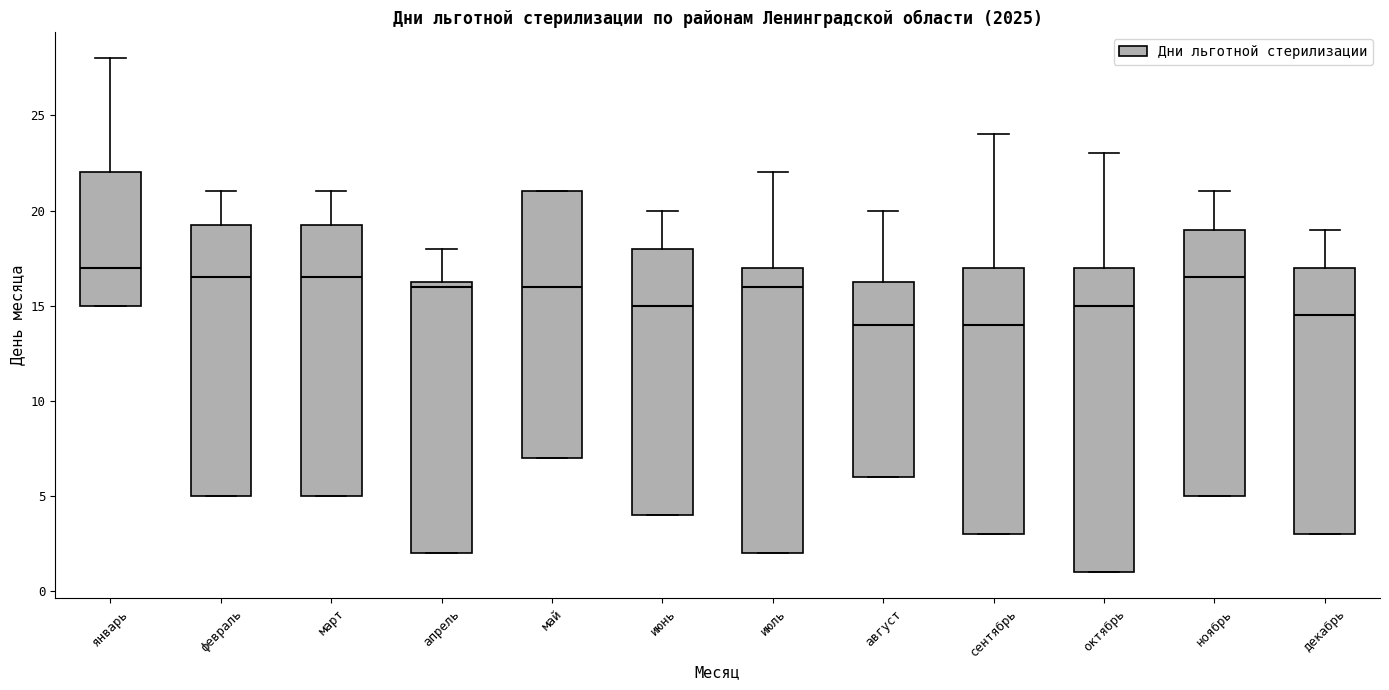

Comparing the boxes themselves (not the whiskers), which one is the tallest?

октябрь